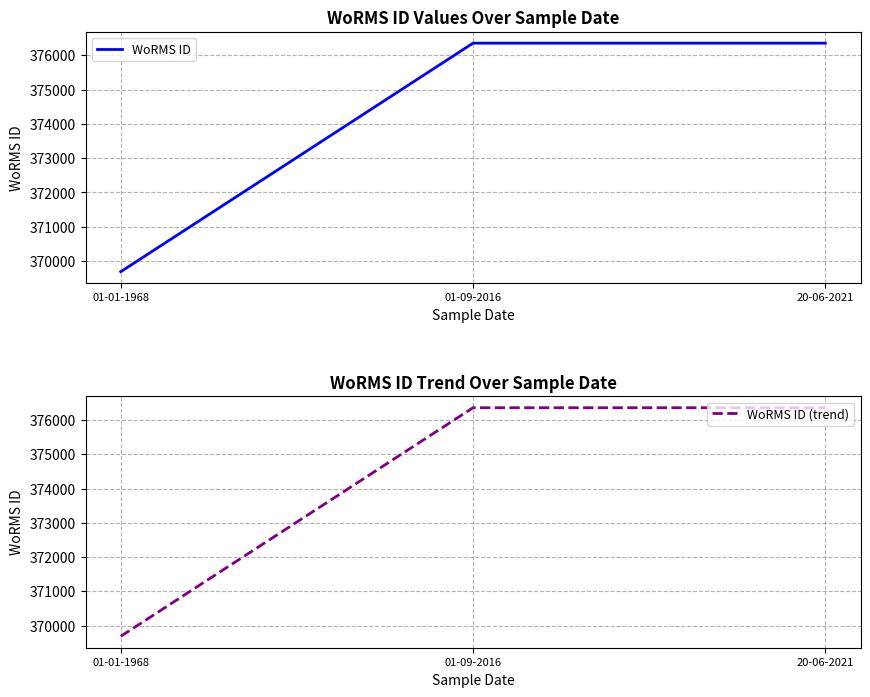

Is the value of WoRMS ID (trend) at 20-06-2021 greater than the value of WoRMS ID at 01-01-1968?

Yes